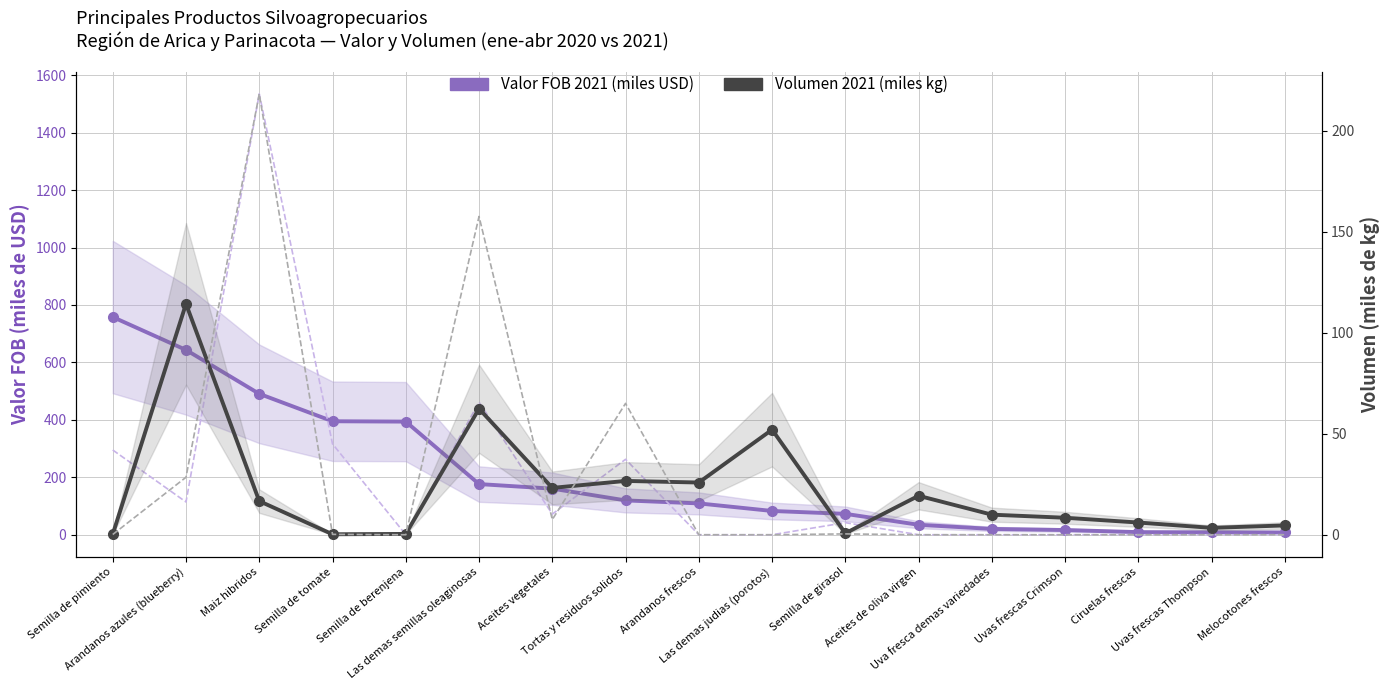

True or false: Volumen 2021 (miles) has more than 2 points higher than both neighbors.

True